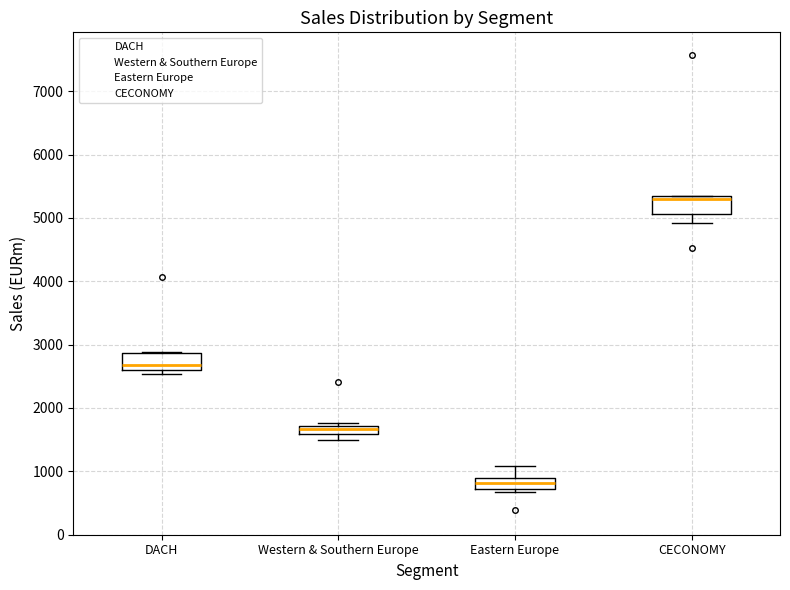

Which box has the highest median line?

CECONOMY